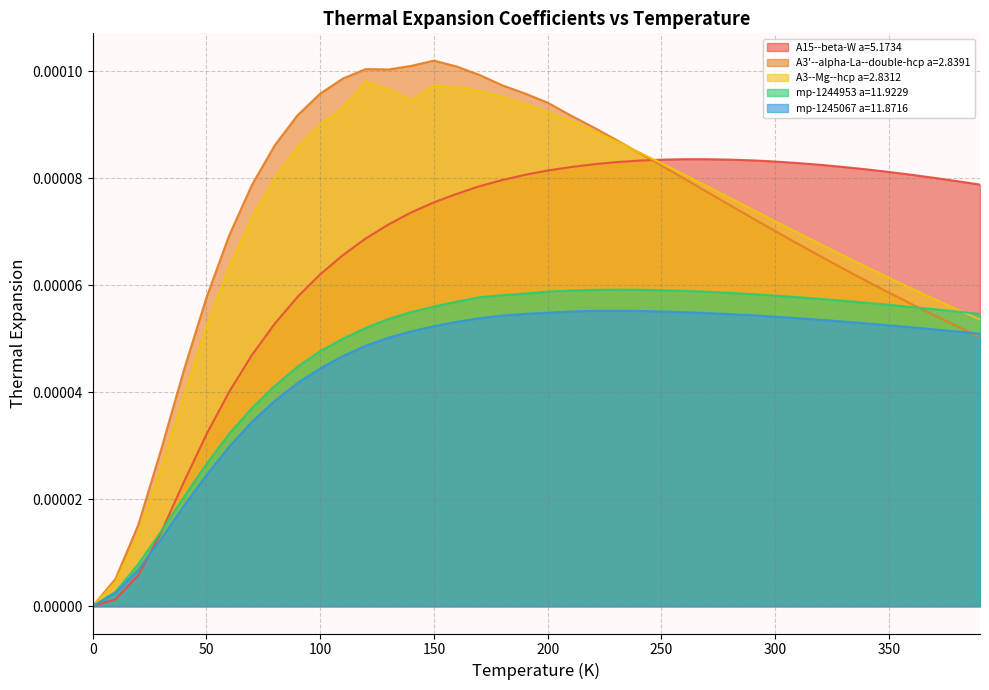

Which series has the largest range (max minus min)?

A3'--alpha-La--double-hcp a=2.8391